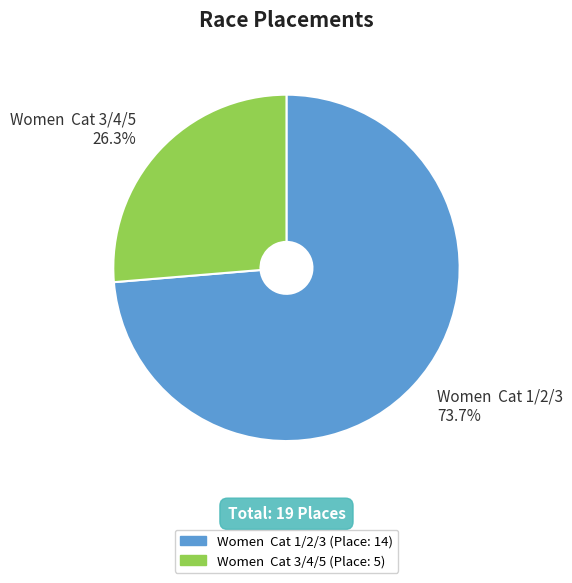

Approximately how many times larger is the value at Women Cat 3/4/5 26.3% compared to Women Cat 1/2/3 73.7%?

0.4